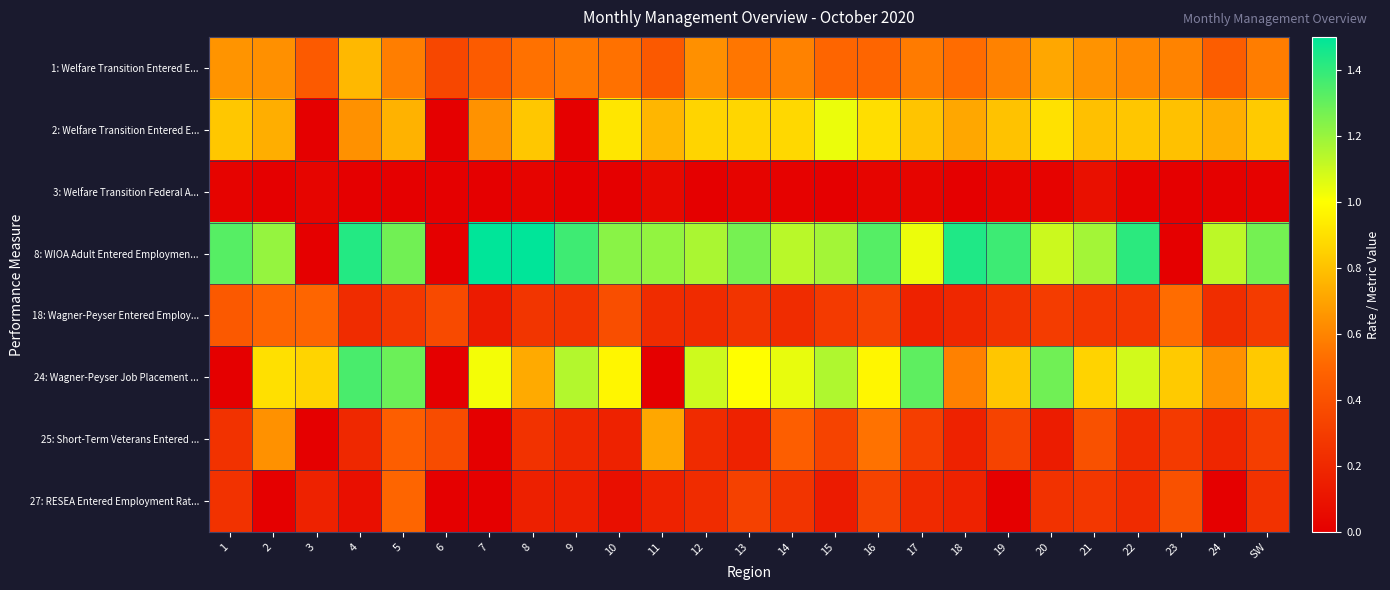

What is the total value across all series at 9?

3.7